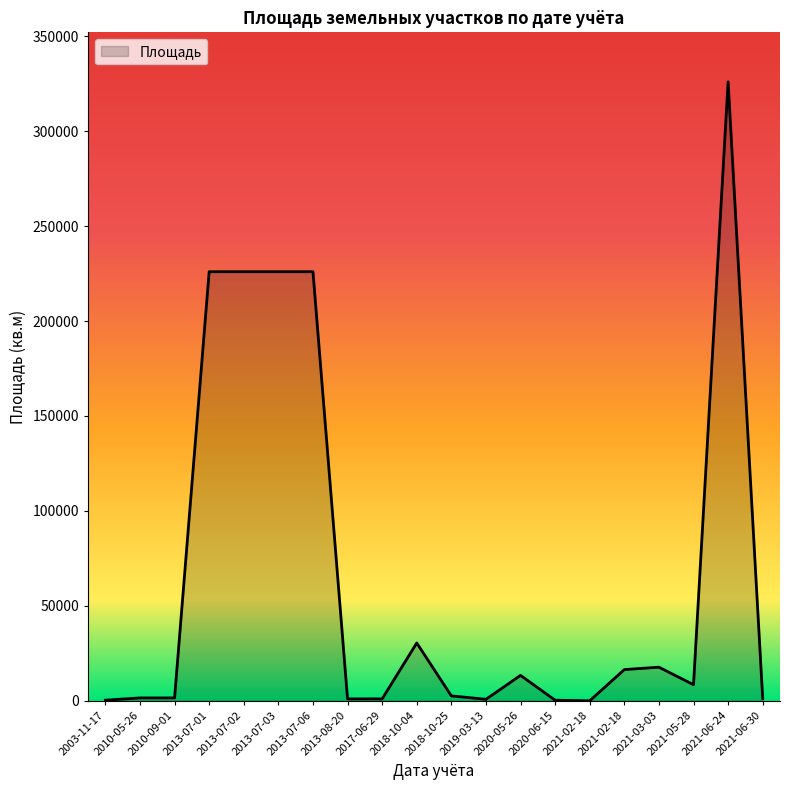

Where is the data nearest to the value 163001?

2013-07-01